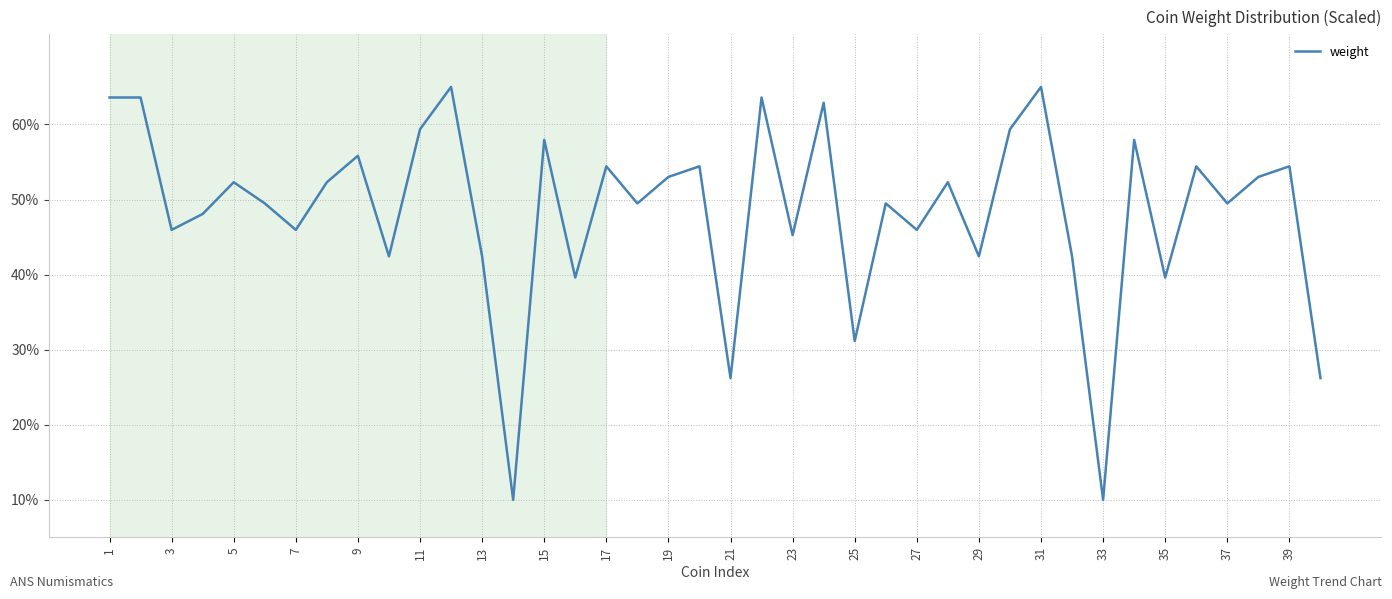

What is the minimum value shown in the chart?

10.0